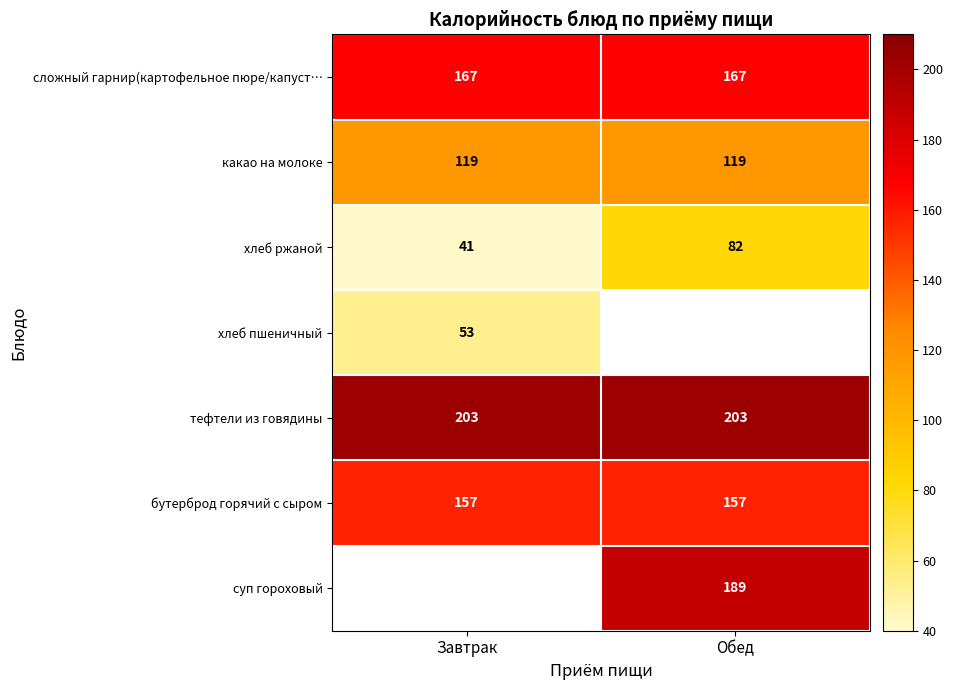

The сложный гарнир(картофельное пюре/капуст… series shows 98 at Обед. True or false?

False